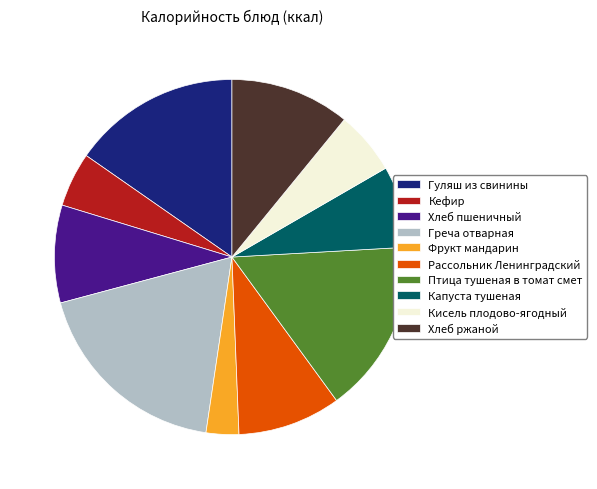

How many segments does this pie chart have?

10